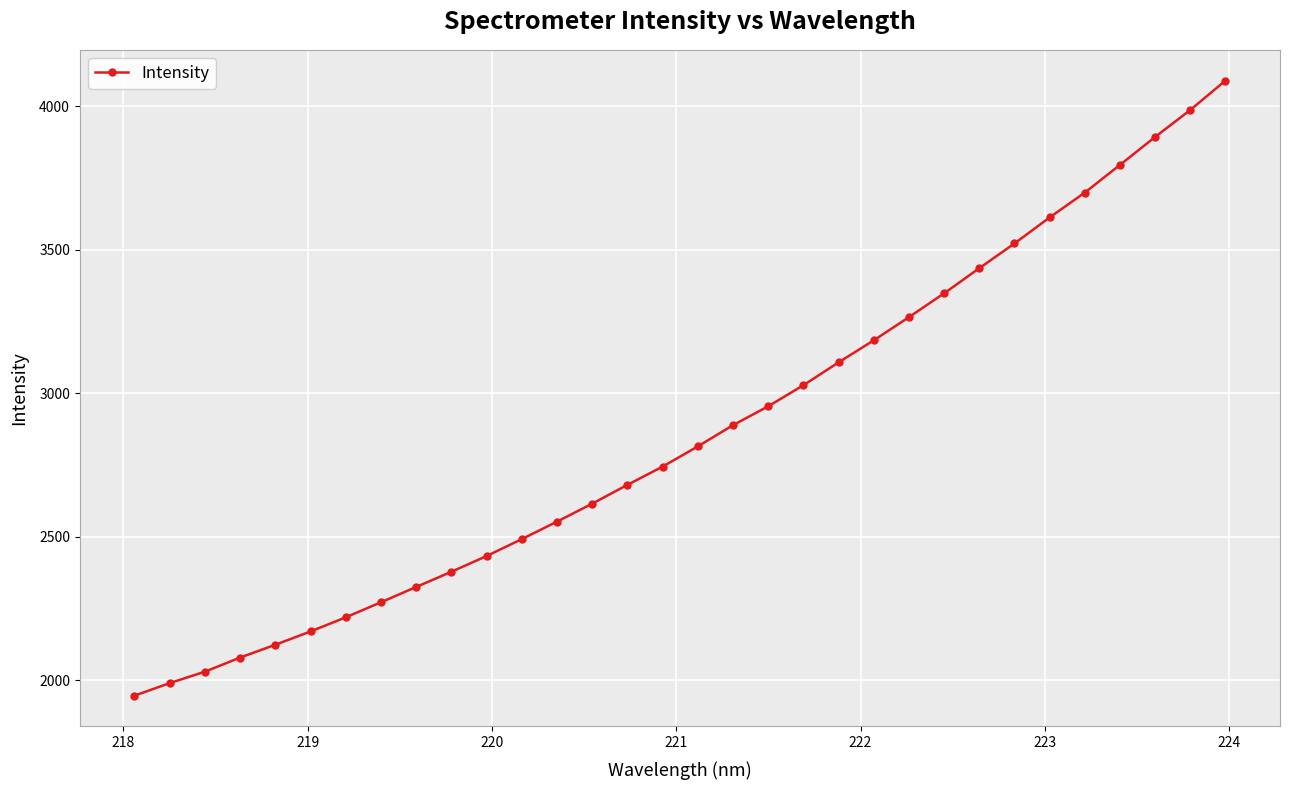

How many values exceed 2815?

16